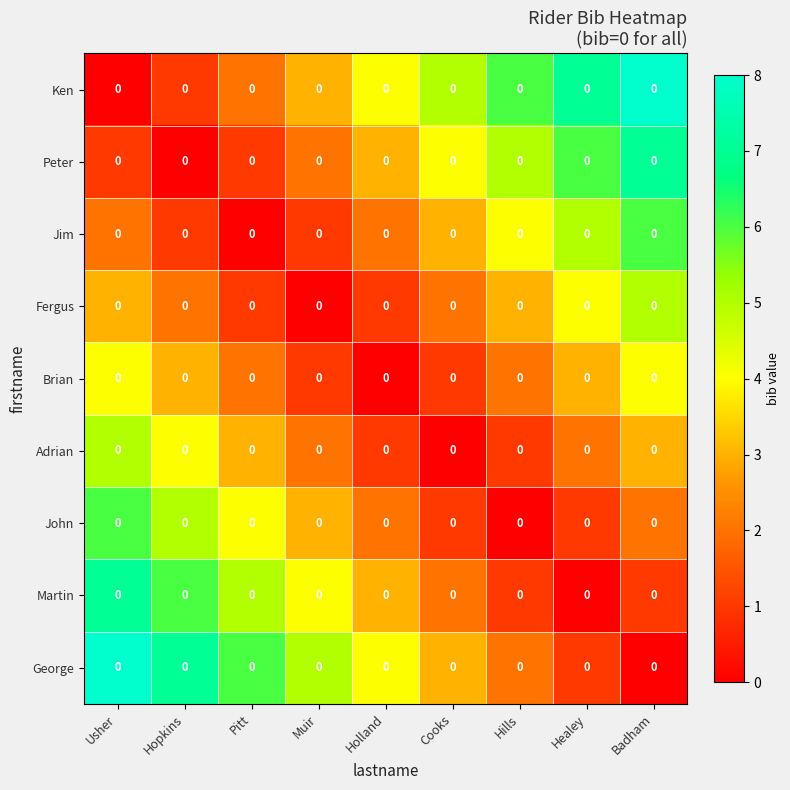

What is the difference between the highest and lowest values at Hills?

6